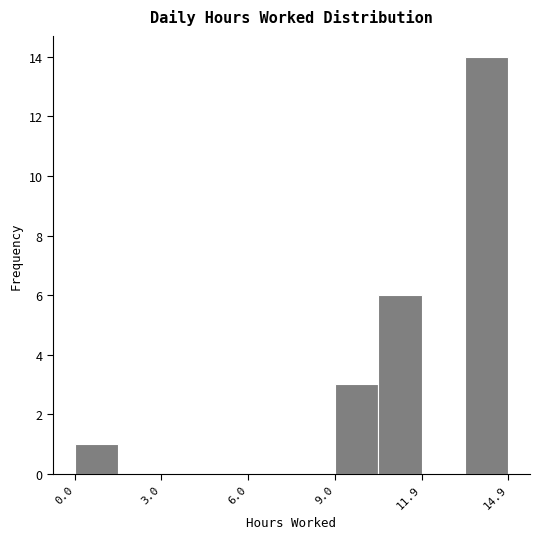

Read against the x-axis, roughly where is the centre of the tallest bar?

14.0